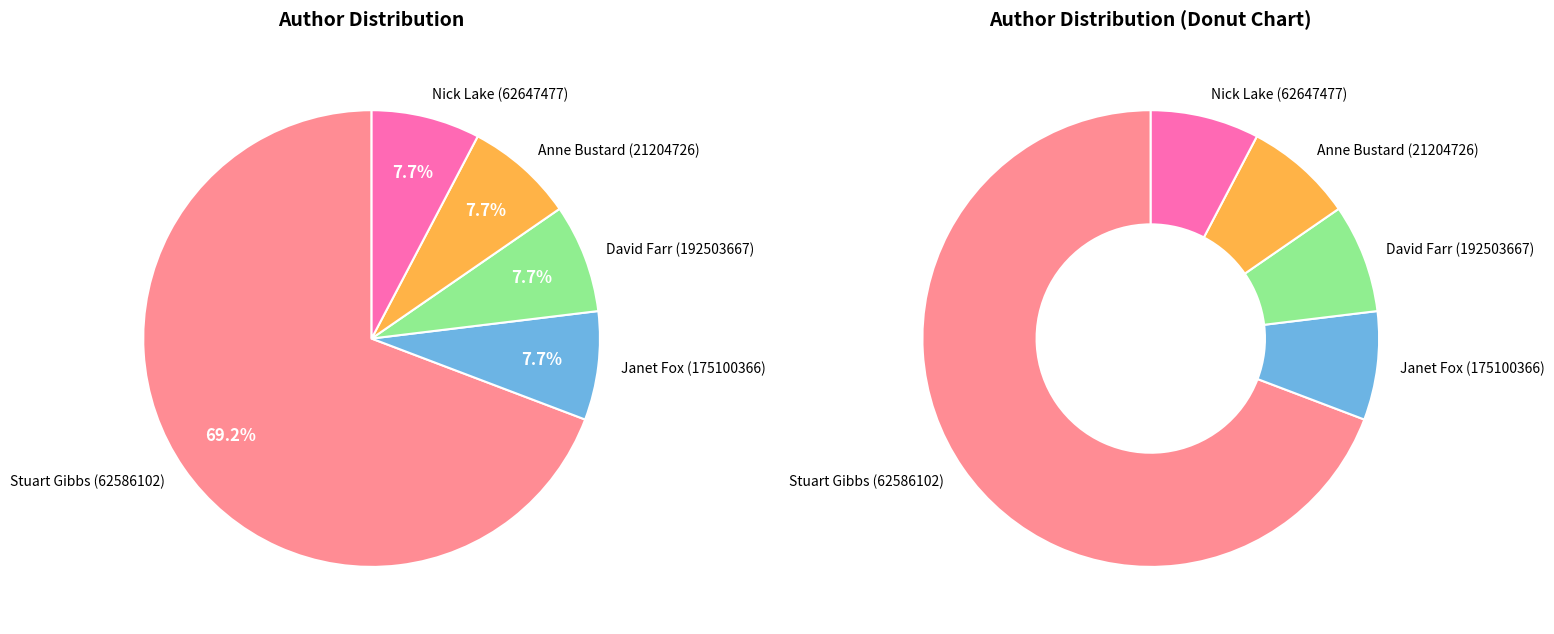

What percentage is the David Farr (192503667) slice, to the nearest percent?

8%